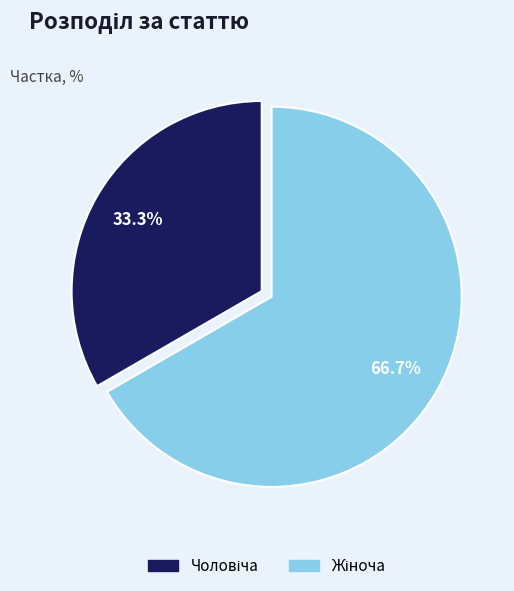

How many segments does this pie chart have?

2